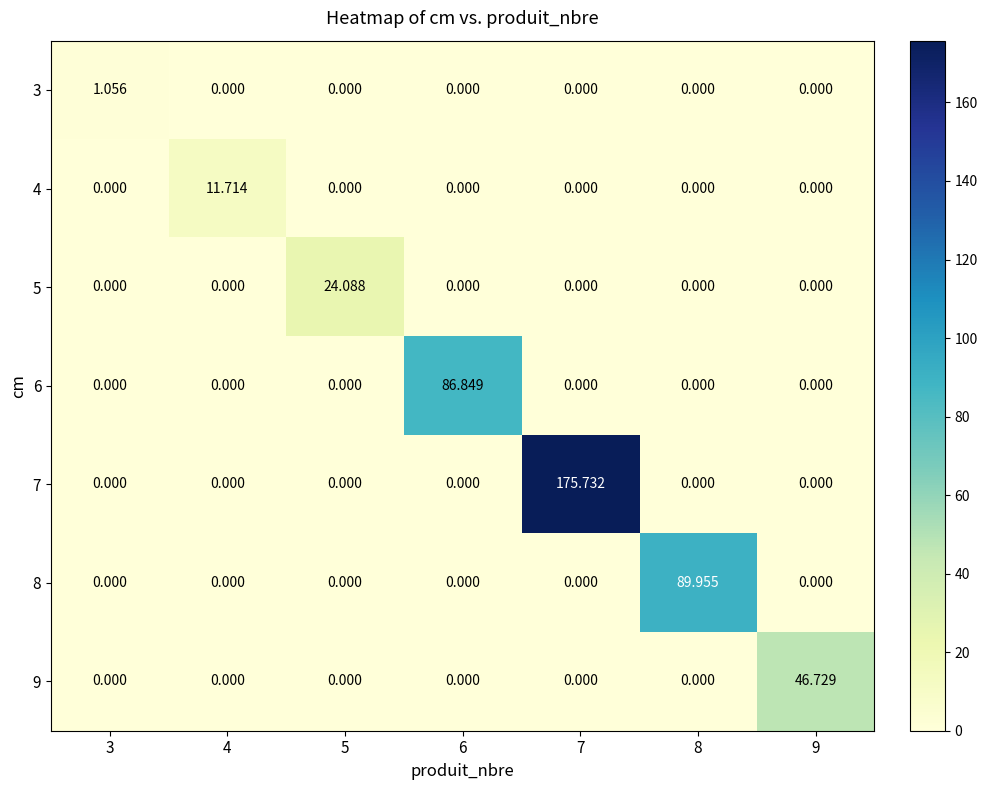

Reading right to left, what are all the values shown in this chart?

3: 9=0.0	8=0.0	7=0.0	6=0.0	5=0.0	4=0.0	3=1.1
4: 9=0.0	8=0.0	7=0.0	6=0.0	5=0.0	4=11.7	3=0.0
5: 9=0.0	8=0.0	7=0.0	6=0.0	5=24.1	4=0.0	3=0.0
6: 9=0.0	8=0.0	7=0.0	6=86.8	5=0.0	4=0.0	3=0.0
7: 9=0.0	8=0.0	7=175.7	6=0.0	5=0.0	4=0.0	3=0.0
8: 9=0.0	8=90.0	7=0.0	6=0.0	5=0.0	4=0.0	3=0.0
9: 9=46.7	8=0.0	7=0.0	6=0.0	5=0.0	4=0.0	3=0.0